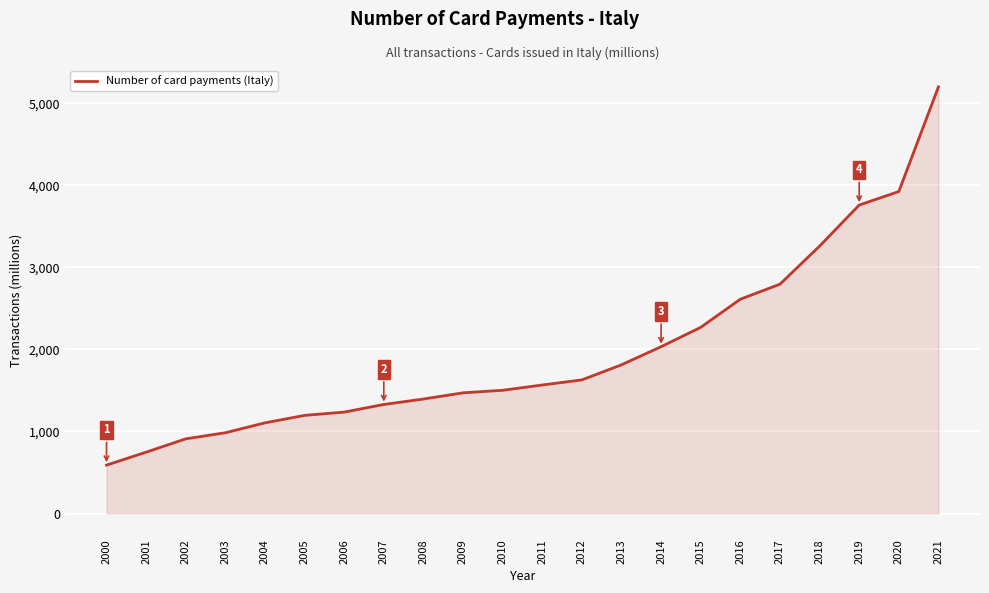

Is it true that the value at 2017 is 2796.0?

True